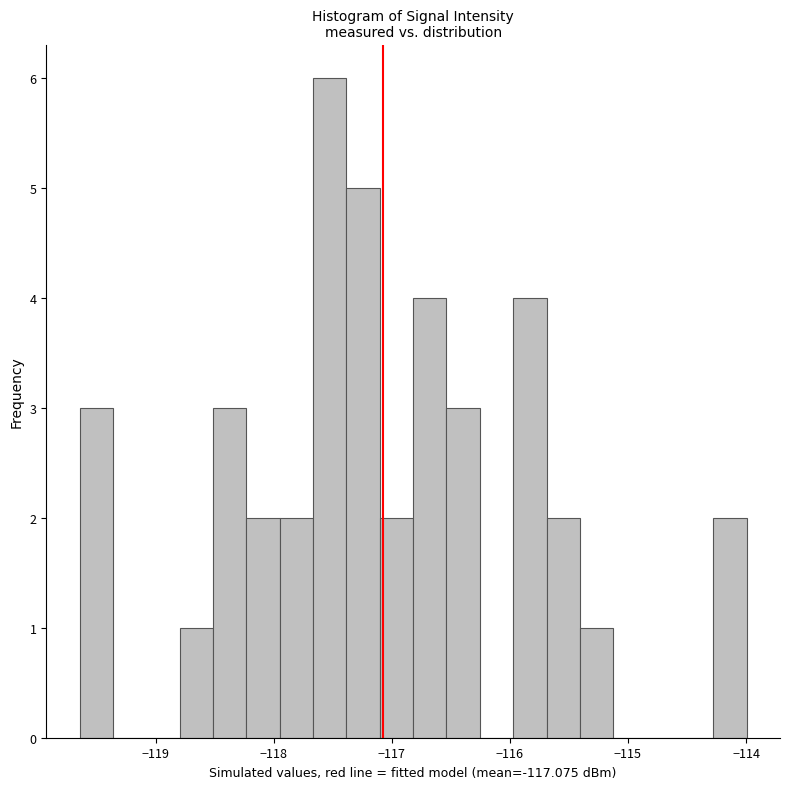

Around what value on the x-axis is the tallest bar? Give the approximate position of its centre, as read against the axis.

-117.5